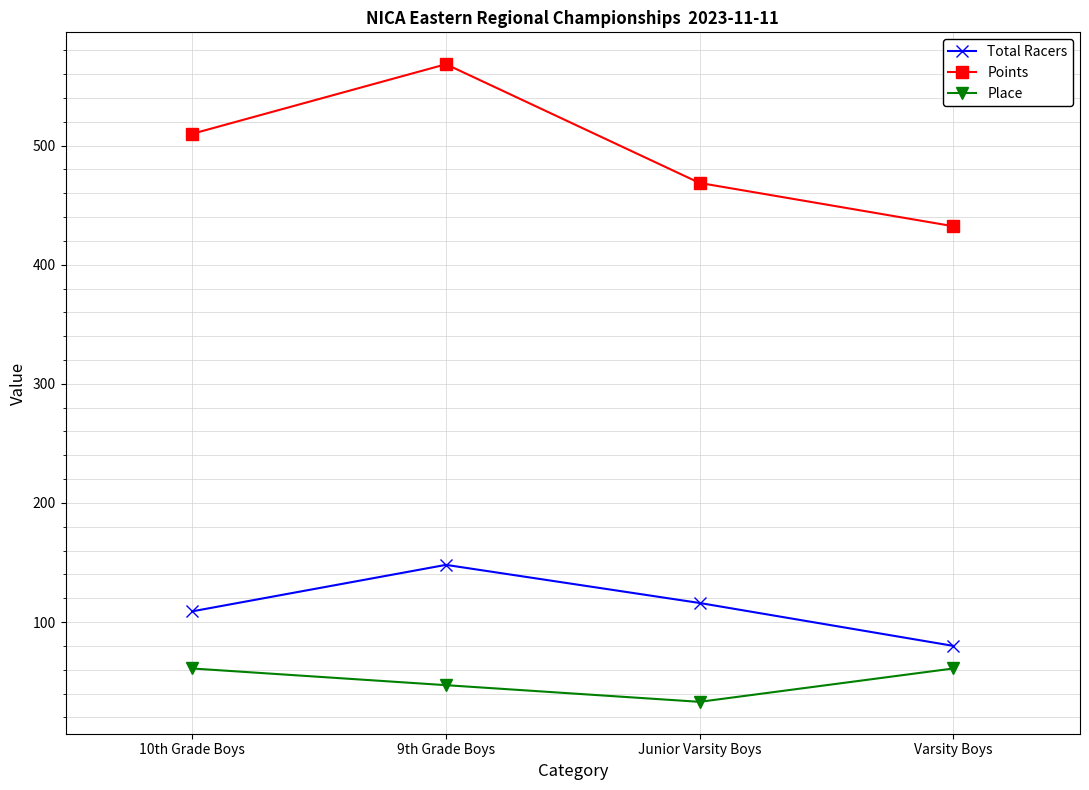

Reading left to right, what are all the values shown in this chart?

Total Racers: 10th Grade Boys=109.0	9th Grade Boys=148.0	Junior Varsity Boys=116.0	Varsity Boys=80.0
Points: 10th Grade Boys=509.9	9th Grade Boys=568.3	Junior Varsity Boys=468.6	Varsity Boys=432.3
Place: 10th Grade Boys=61.0	9th Grade Boys=47.0	Junior Varsity Boys=33.0	Varsity Boys=61.0